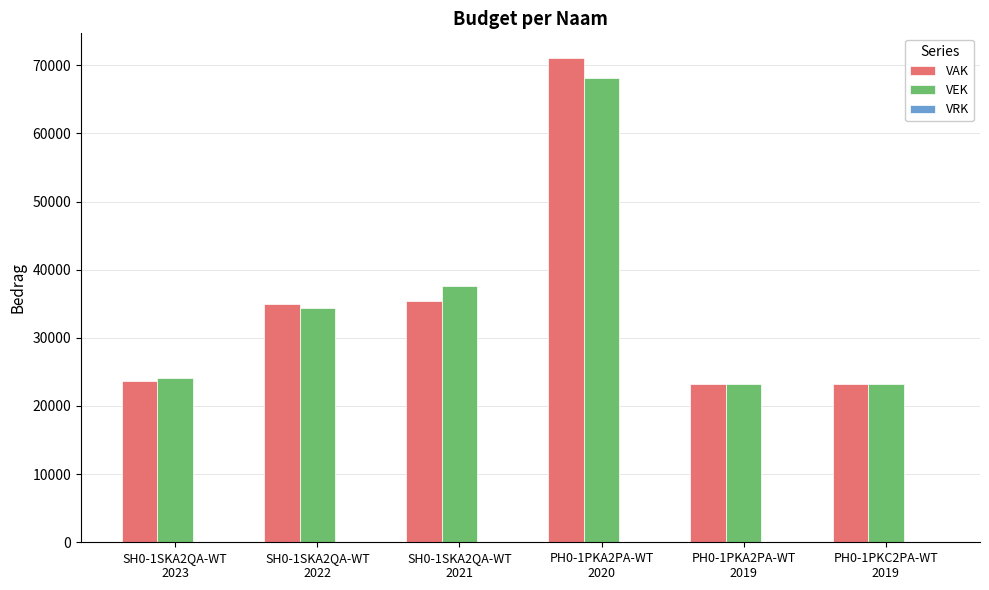

What is the highest value of the VAK series?

71126